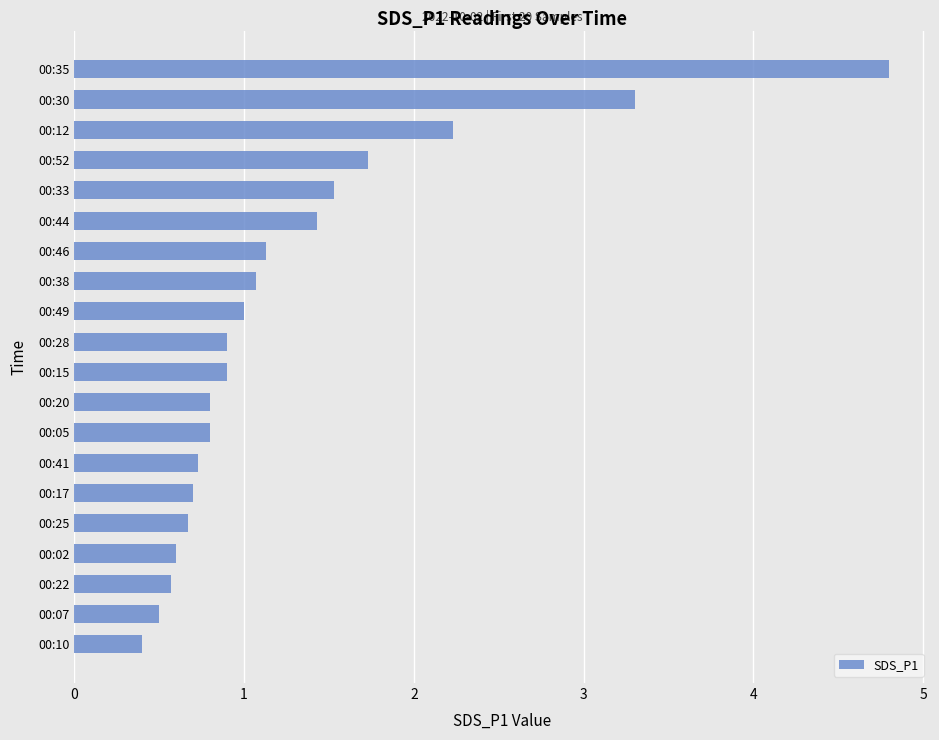

How many data points does each series have?

20